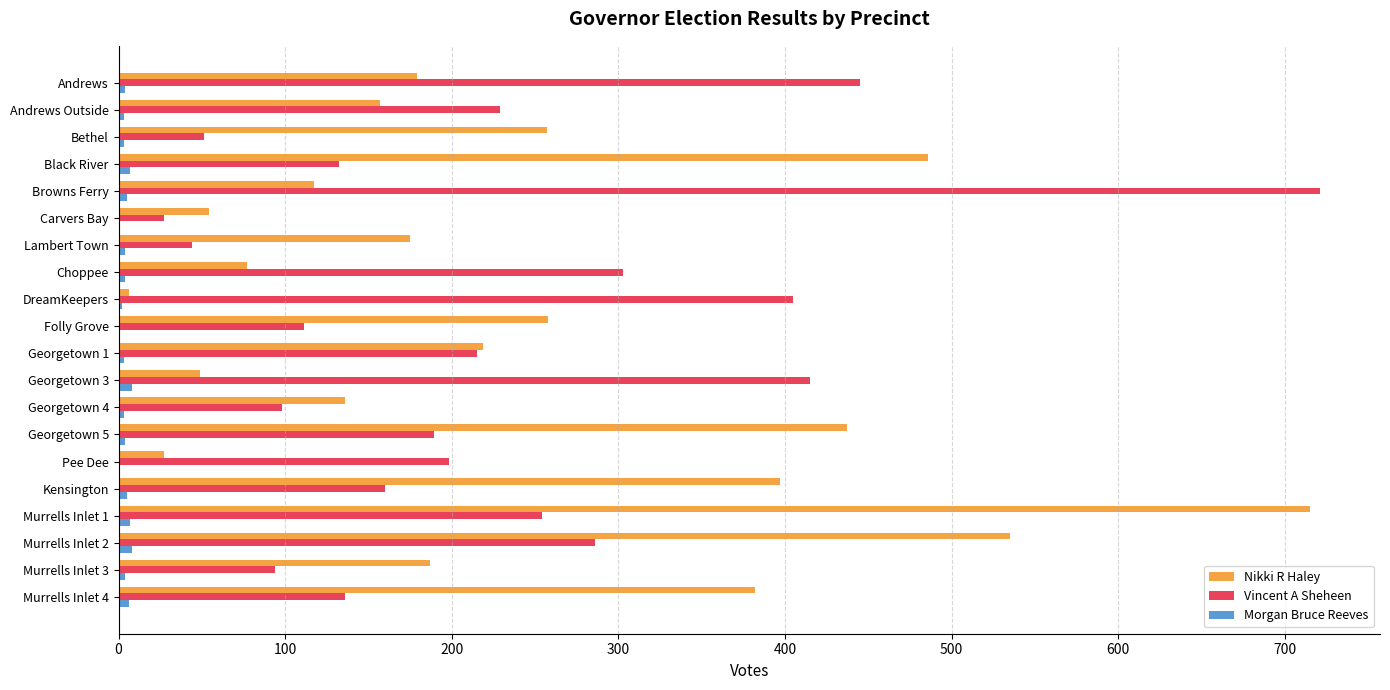

What is the maximum value shown in the chart?

721